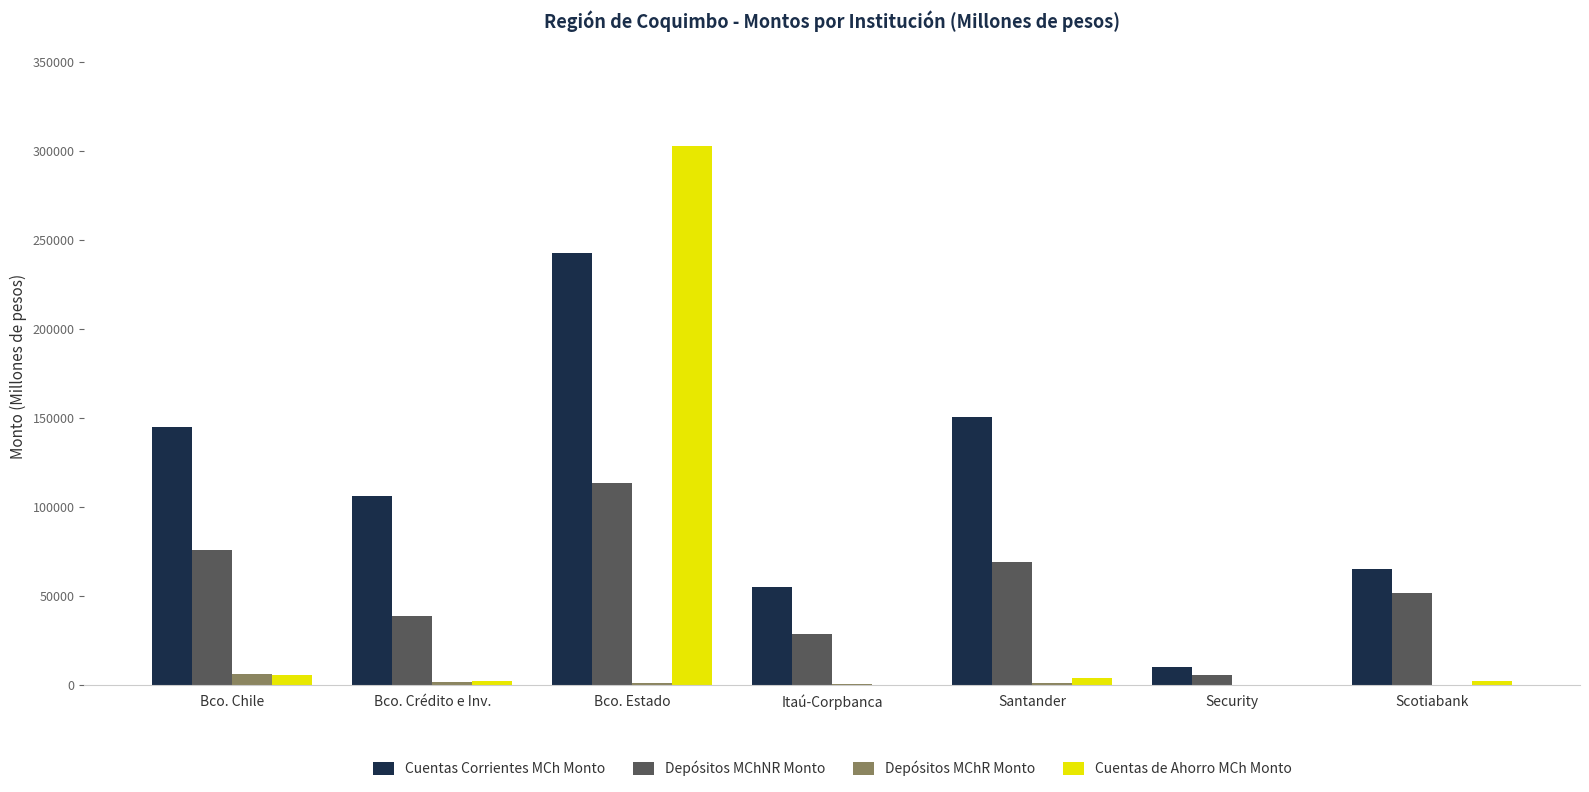

At which label does Depósitos MChR Monto first exceed 905?

Bco. Chile